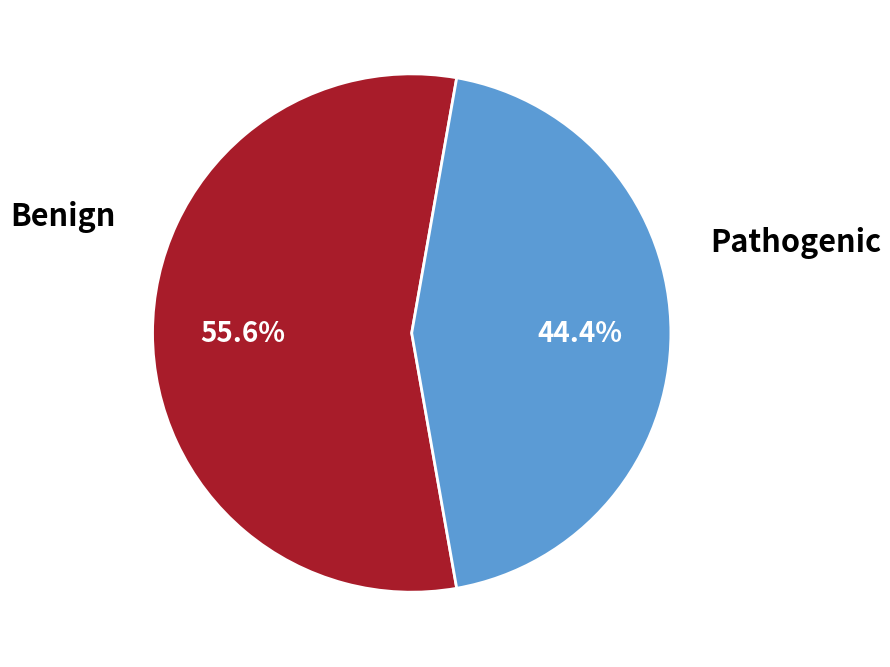

Does any single category account for the majority?

Yes